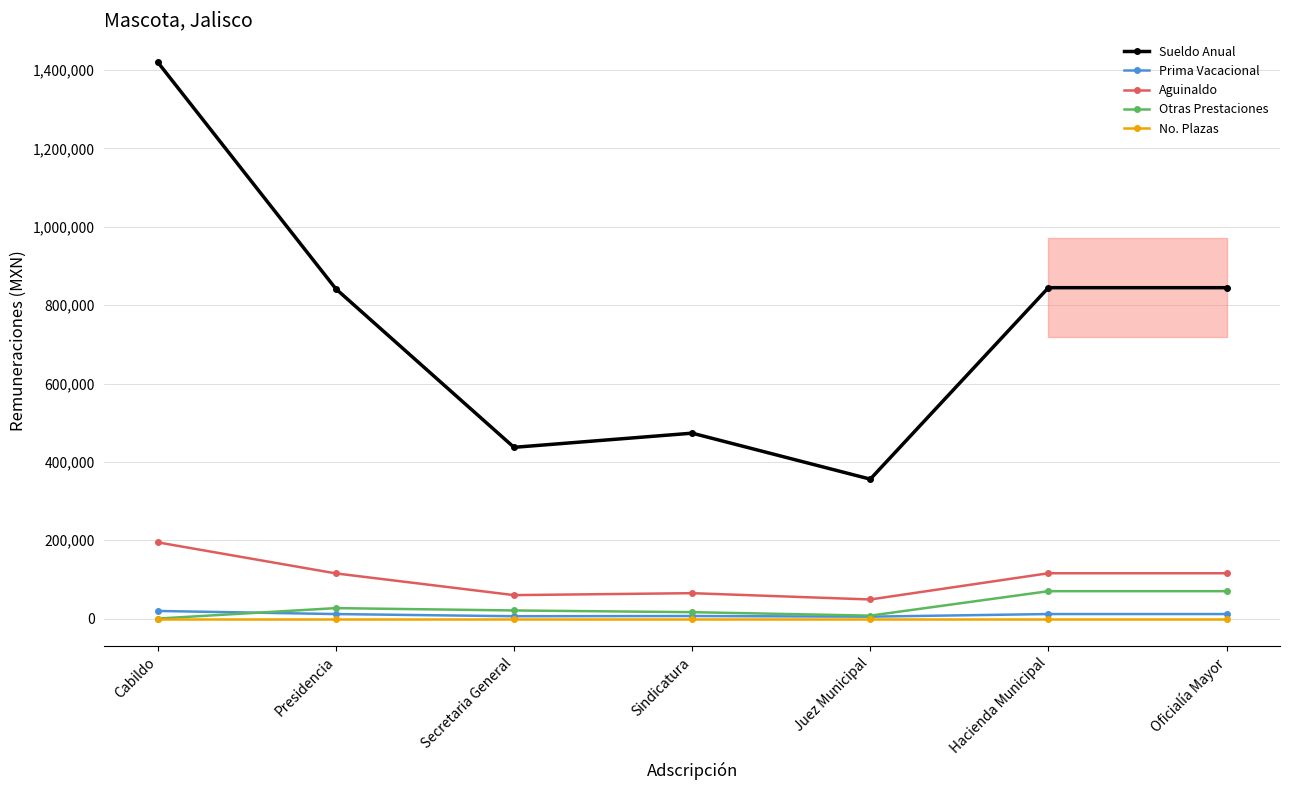

At how many categories does at least one series exceed 1272482?

1